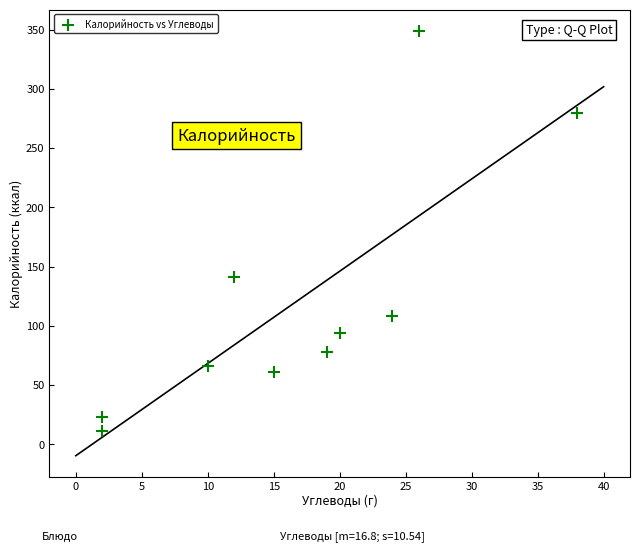

What is the range of X values (max minus min)?

36